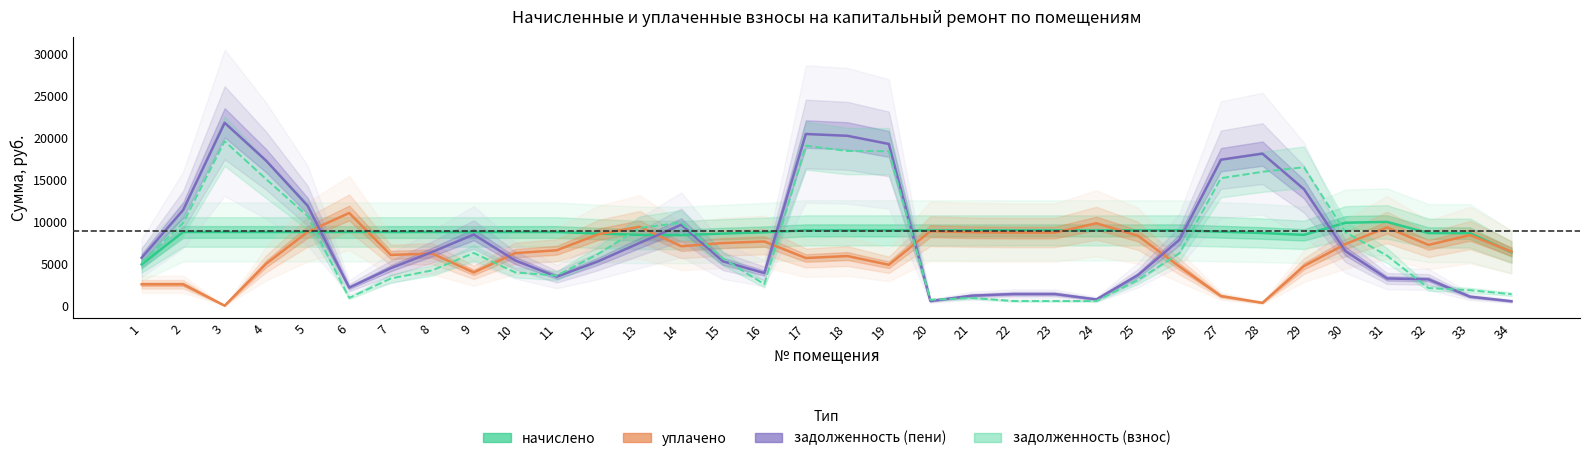

Where do уплачено and задолженность (взнос) first cross each other?

5 and 6